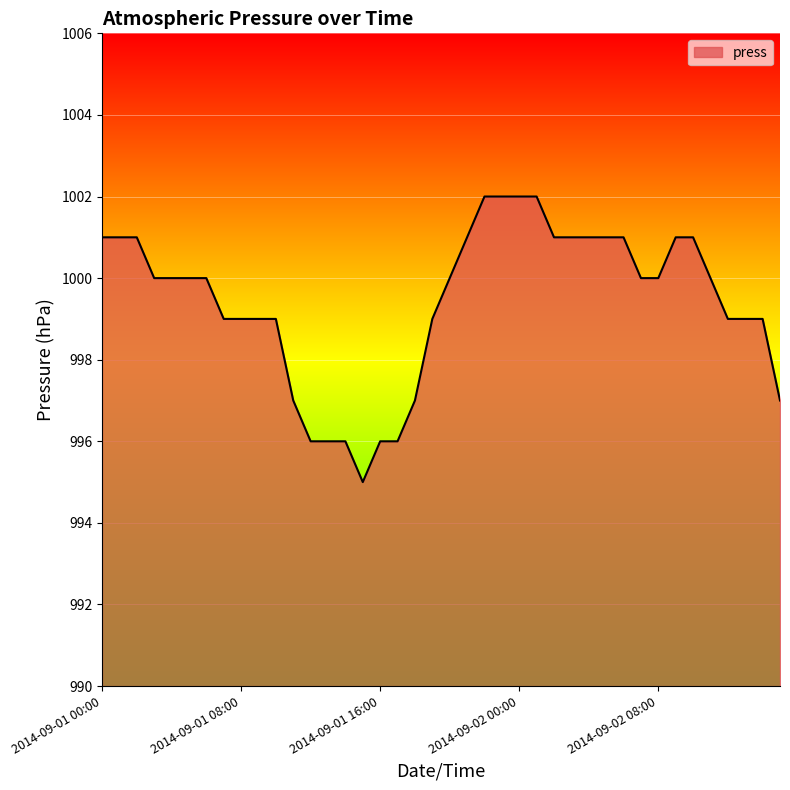

What is the maximum value shown in the chart?

1002